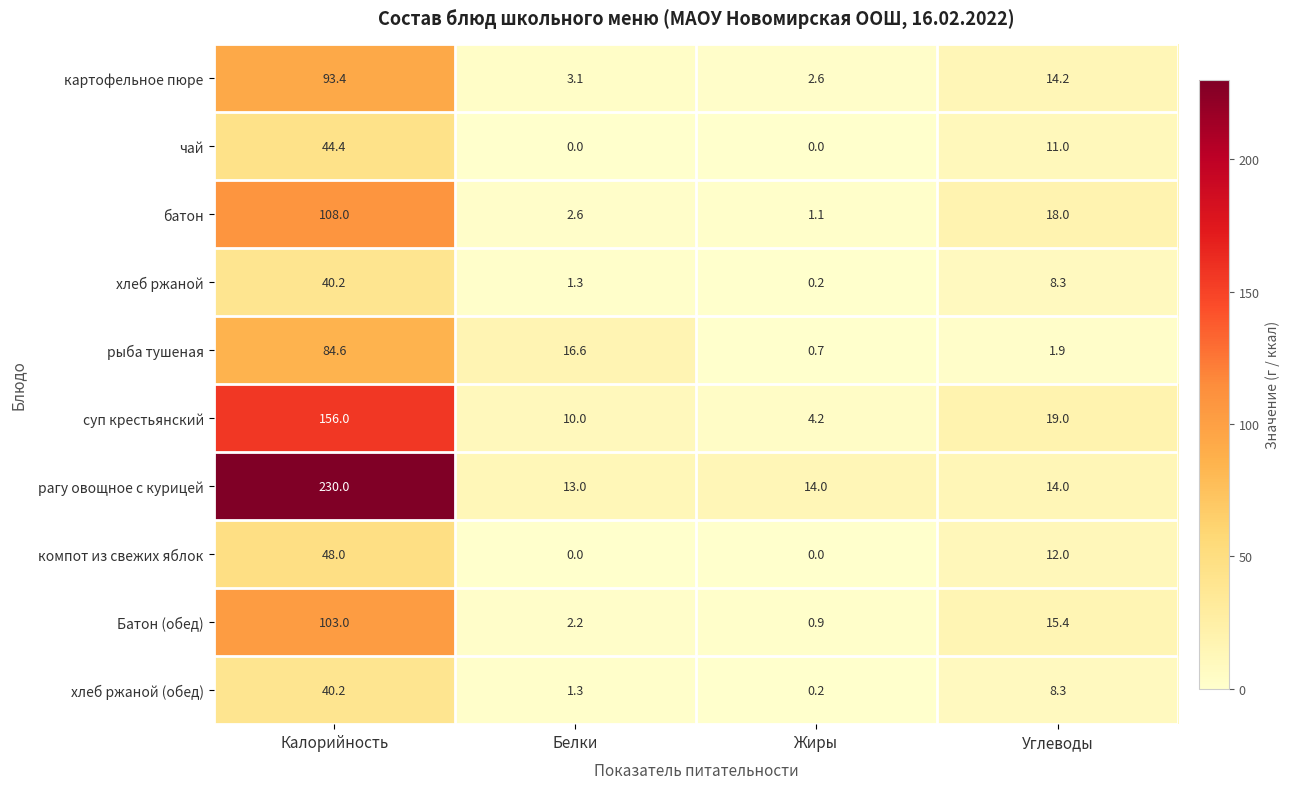

Between Жиры and Углеводы, which series saw the biggest shift?

батон